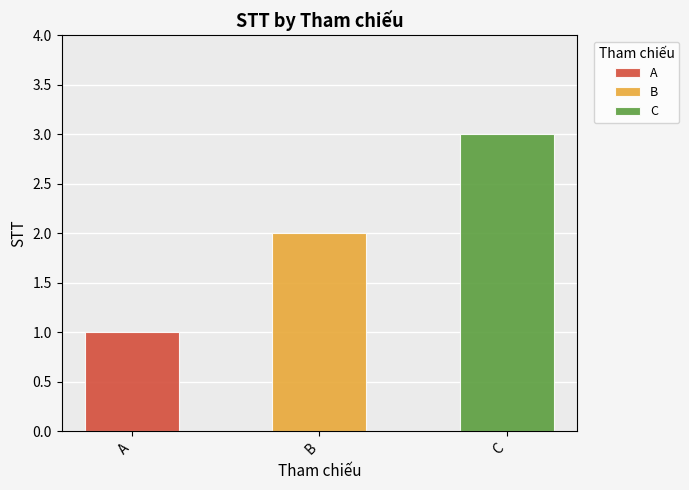

Reading right to left, extract all data points from this chart.

C=3	B=2	A=1